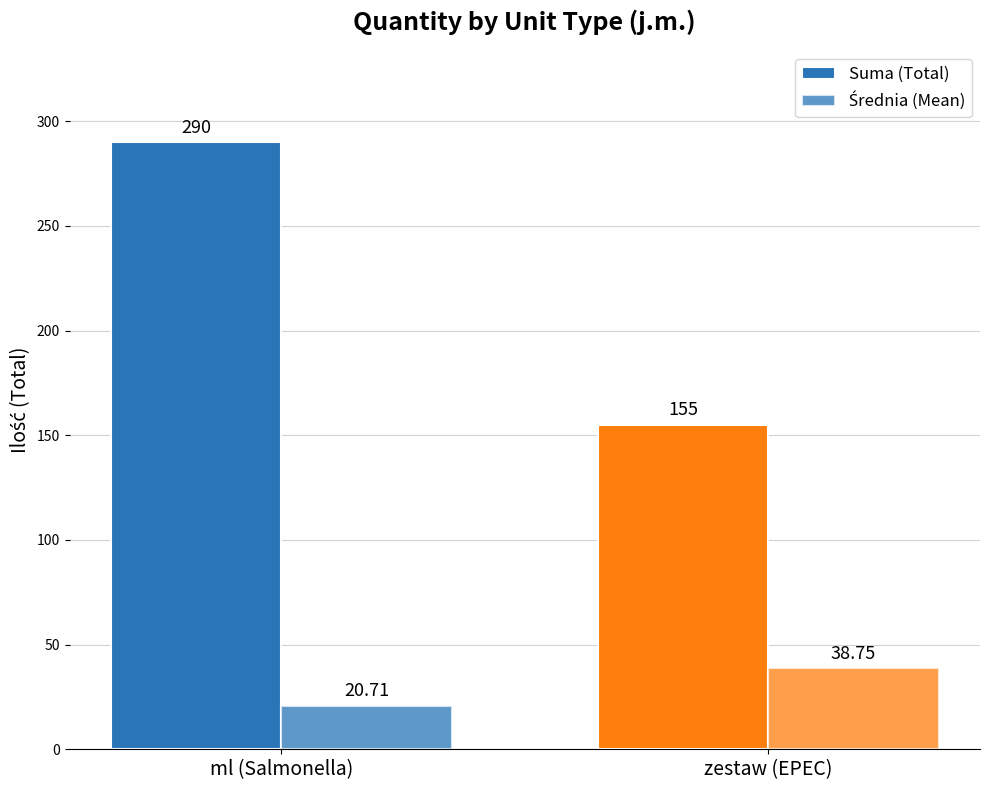

Reading right to left, what are all the values shown in this chart?

Suma (Total): zestaw (EPEC)=155.0	ml (Salmonella)=290.0
Średnia (Mean): zestaw (EPEC)=38.8	ml (Salmonella)=20.7